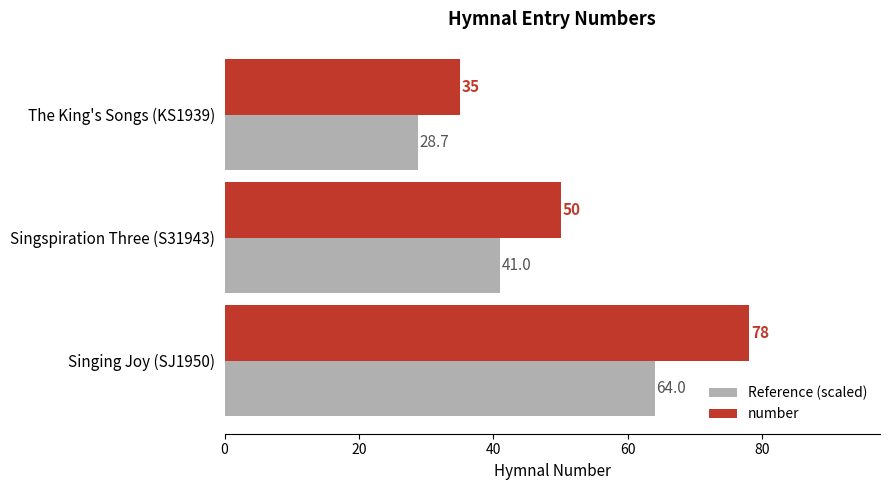

What is the sum of all Reference (scaled) values?

133.7